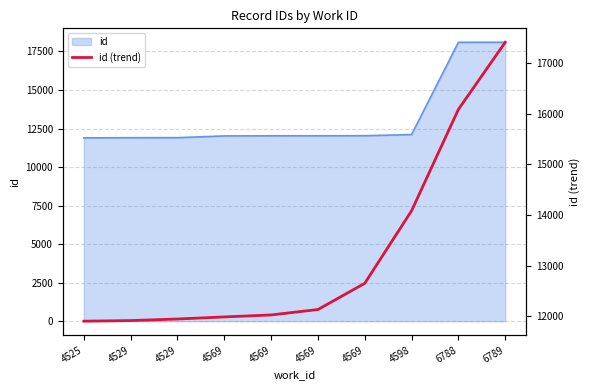

Rank the categories by value from highest to lowest.

6789, 6788, 4598, 4569, 4569, 4569, 4569, 4529, 4529, 4525